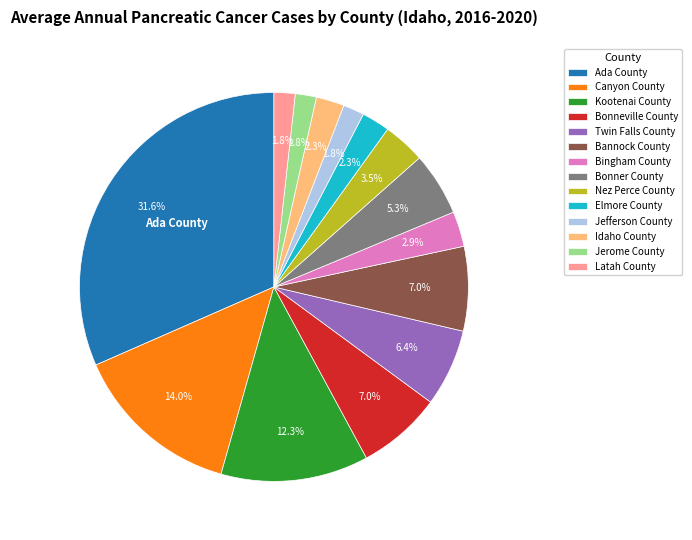

Is there any slice that represents more than half of the pie?

No